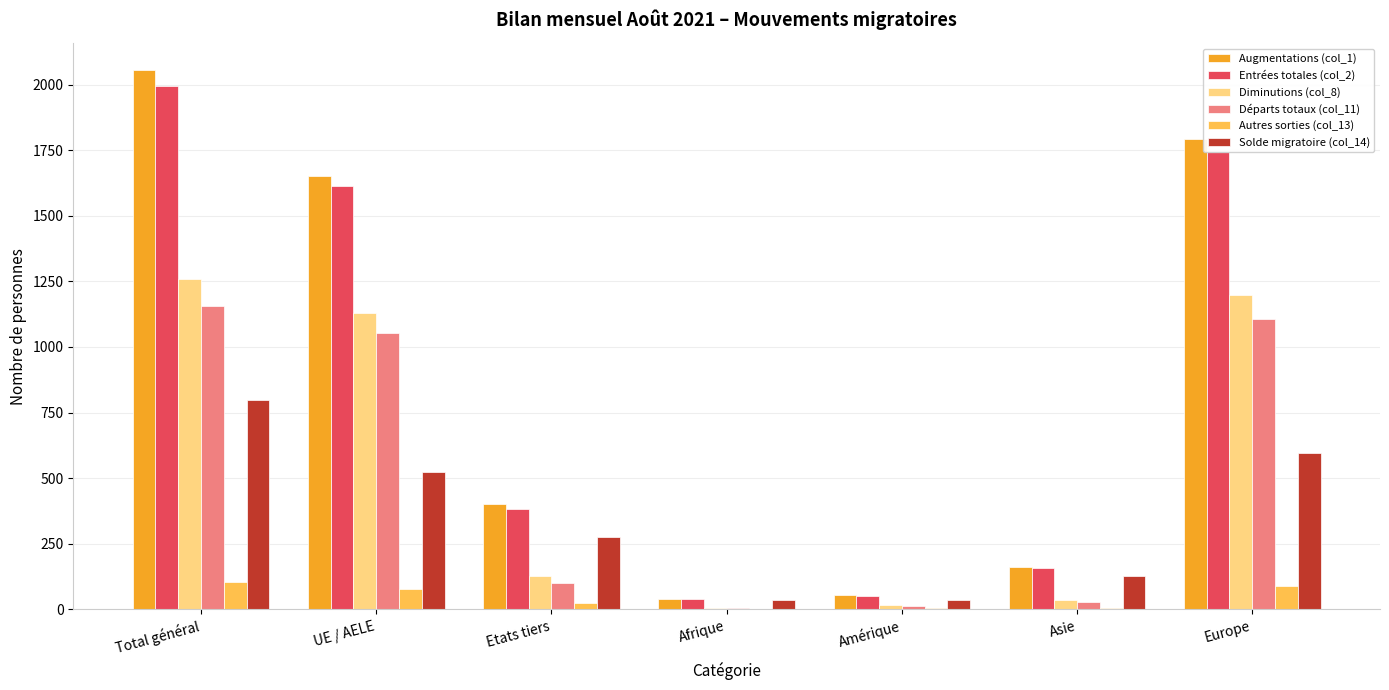

At which category is the sum across all series the highest?

Total général